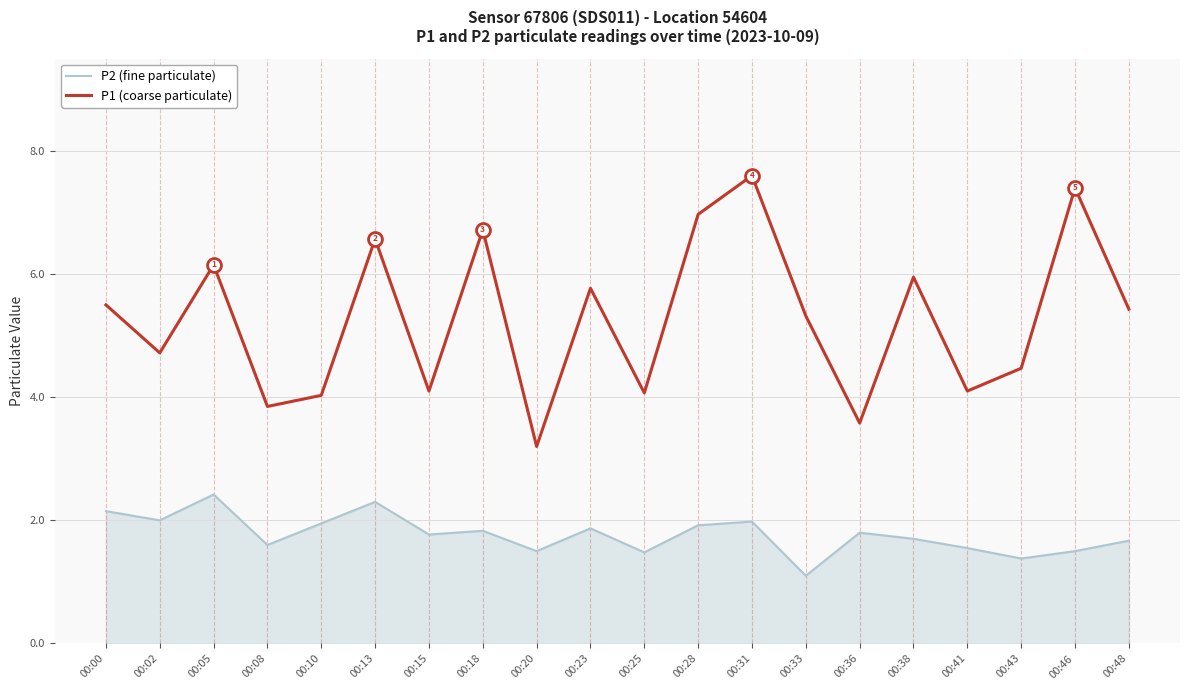

Rank the series by their average value, from lowest to highest.

P2 (fine particulate), P1 (coarse particulate)